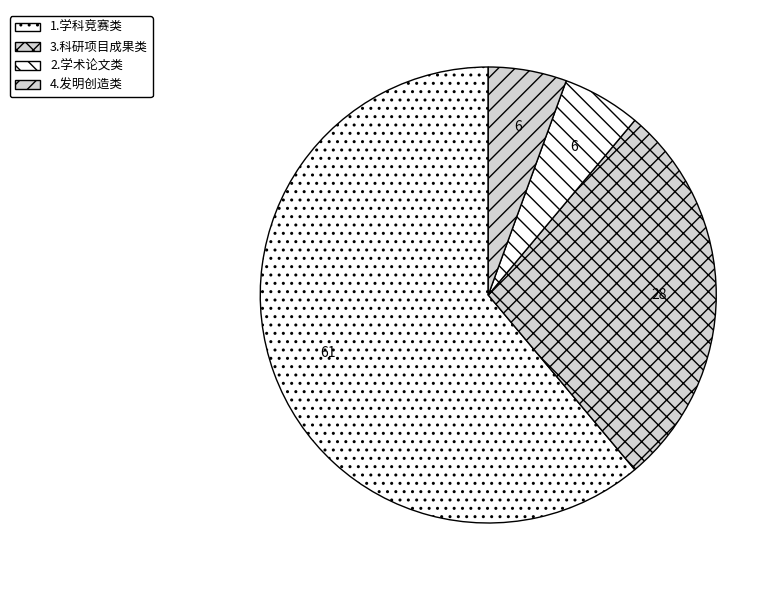

To the nearest percent, what is the difference between the largest and smallest slice percentages?

56%